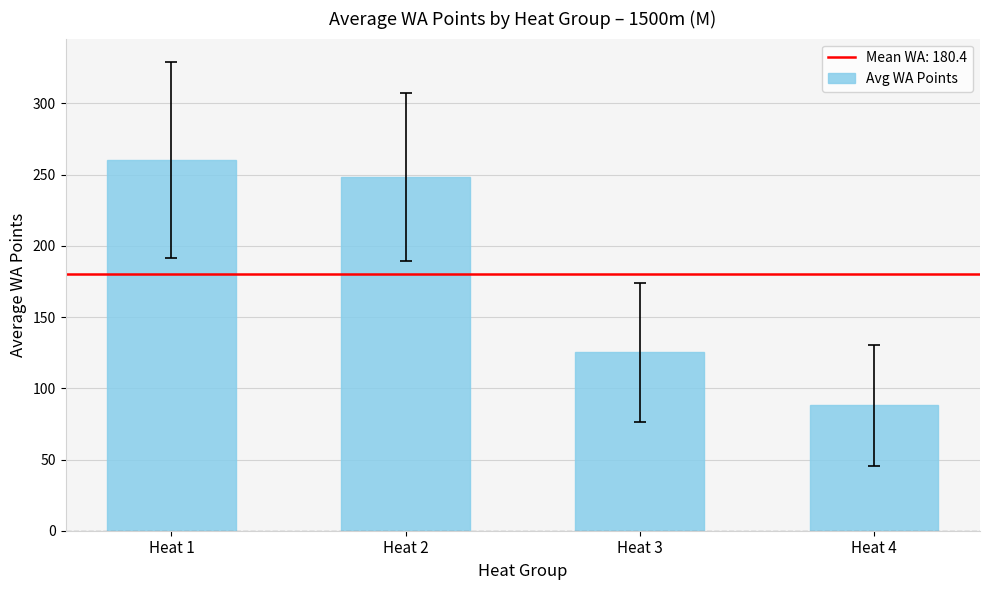

What is the difference between the maximum and second lowest values?

135.1